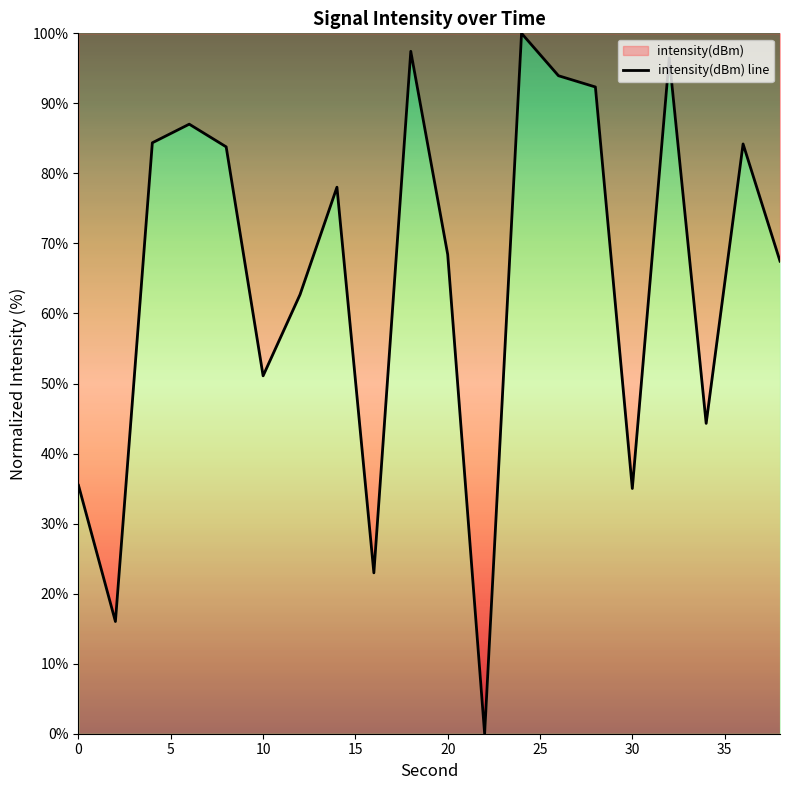

What is the maximum value shown in the chart?

100.0